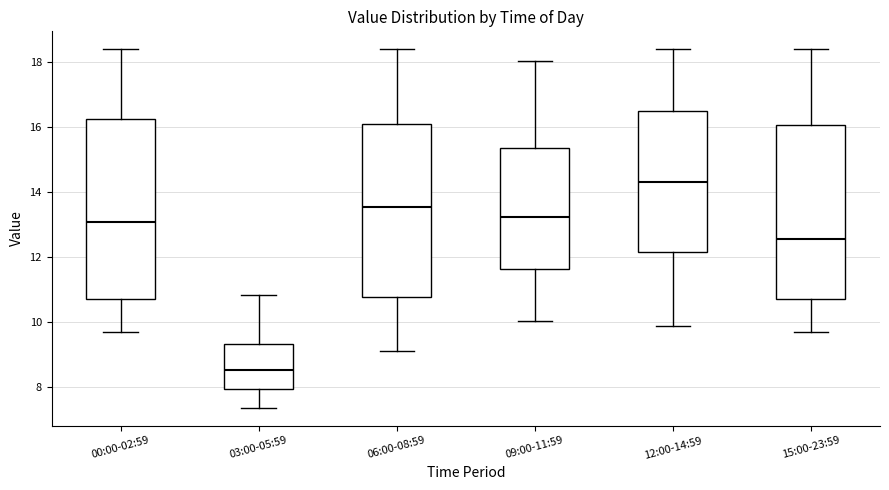

Reading left to right, transcribe this box plot: for each box, give where its median line is, the range the box spans, and where its two whiskers end, as read against the y-axis. The values are not printed on the chart, so give them approximately, as read against the axis.

00:00-02:59: median 13.2, box 10.8 to 16.2, whiskers 9.8 to 18.4
03:00-05:59: median 8.6, box 8.0 to 9.4, whiskers 7.4 to 10.8
06:00-08:59: median 13.6, box 10.8 to 16.2, whiskers 9.2 to 18.4
09:00-11:59: median 13.2, box 11.6 to 15.4, whiskers 10.0 to 18.0
12:00-14:59: median 14.4, box 12.2 to 16.6, whiskers 9.8 to 18.4
15:00-23:59: median 12.6, box 10.8 to 16.0, whiskers 9.8 to 18.4